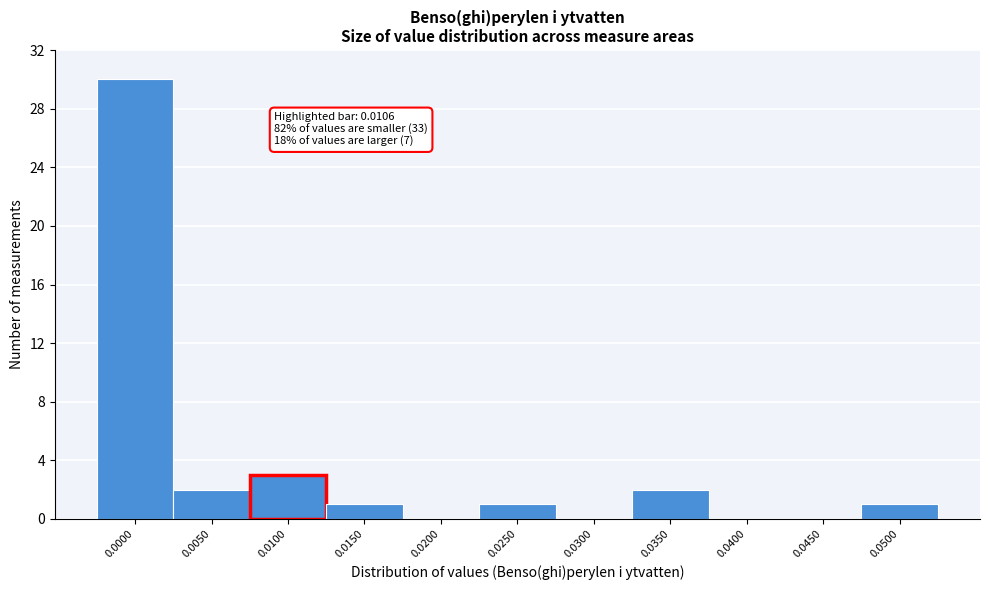

Reading right to left, extract all data points from this chart.

0.0500=1	0.0450=0	0.0400=0	0.0350=2	0.0300=0	0.0250=1	0.0200=0	0.0150=1	0.0100=3	0.0050=2	0.0000=30